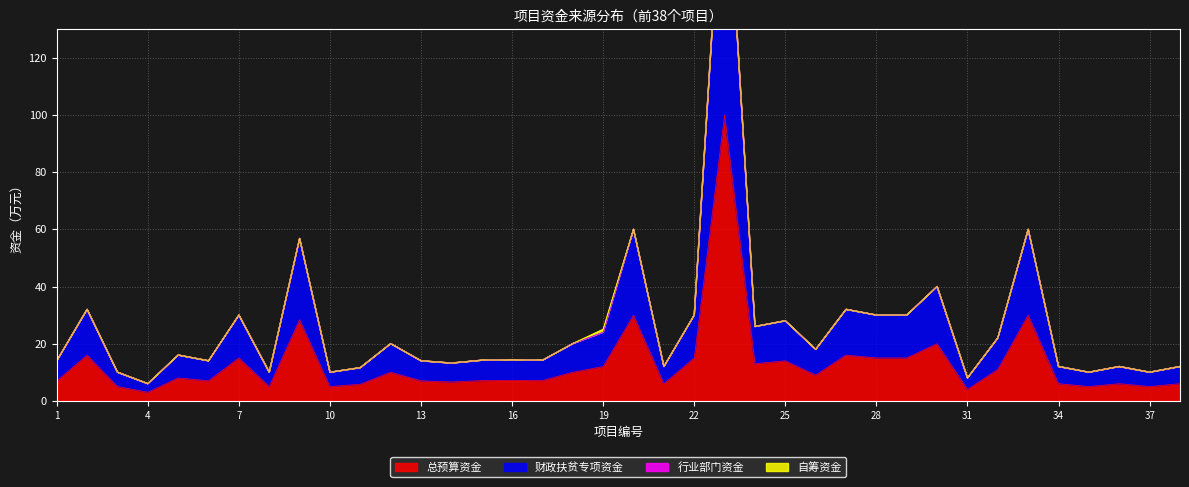

What is the approximate value of 财政扶贫专项资金 at 9?

56.8